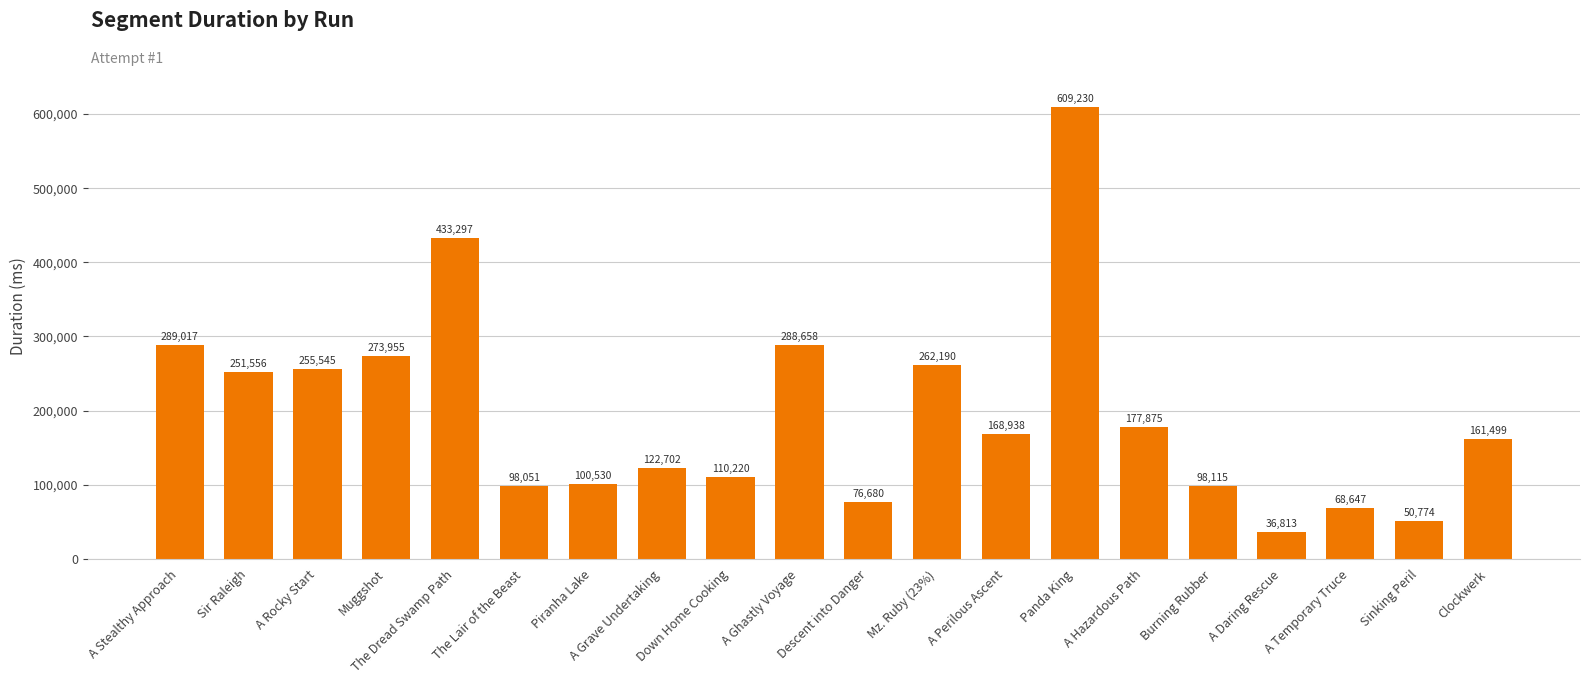

What is the maximum value shown in the chart?

609230